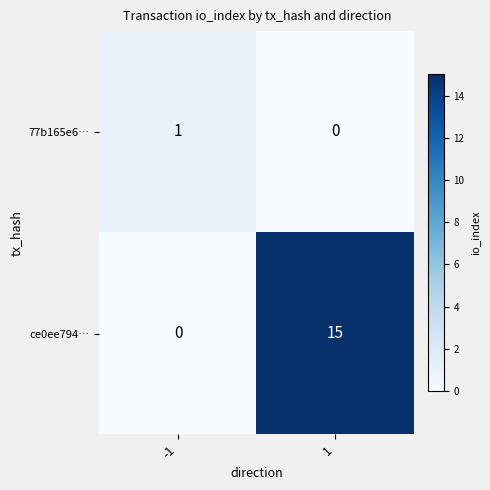

Count the number of categories in the chart.

2